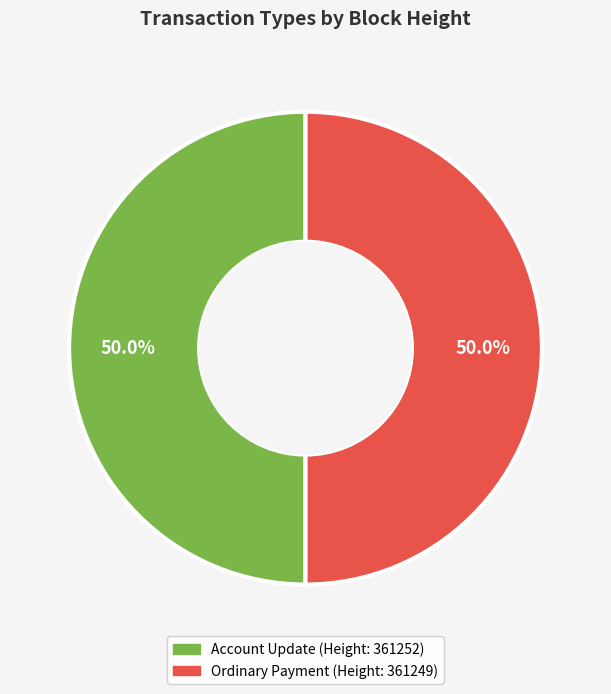

How many slices are in this pie chart?

2